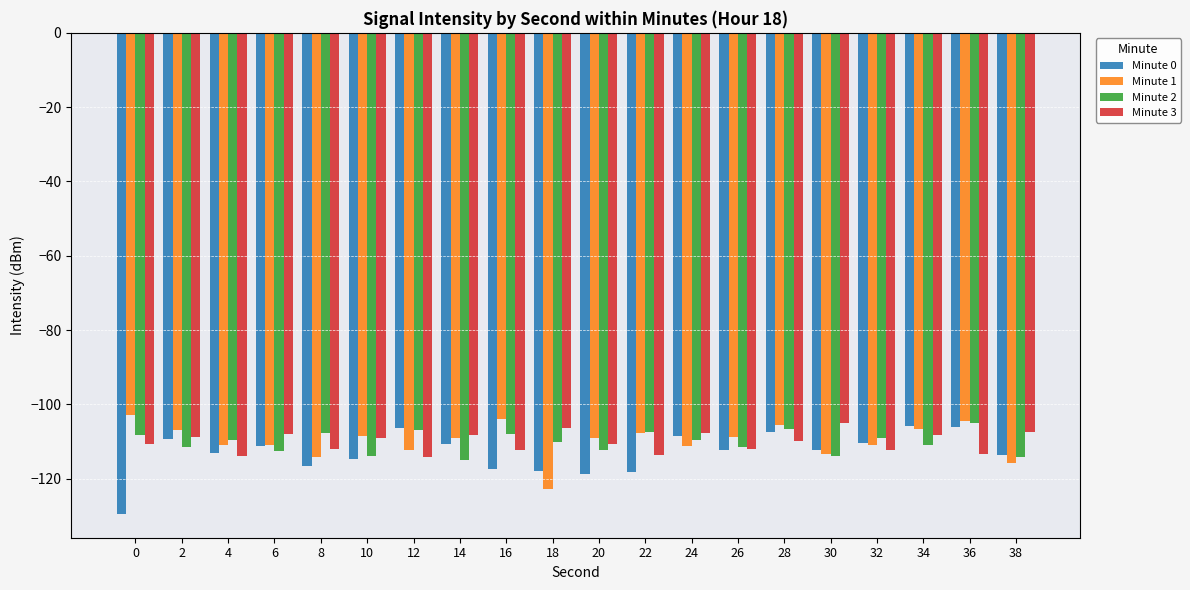

The Minute 0 series shows -155.7 at 16. True or false?

False